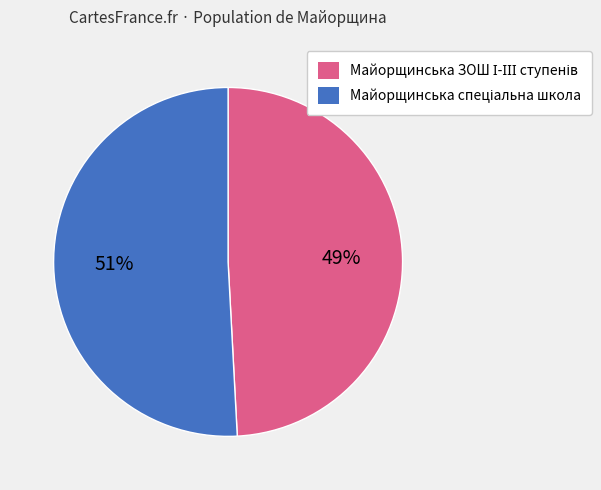

To the nearest percent, what is the average slice percentage?

50%